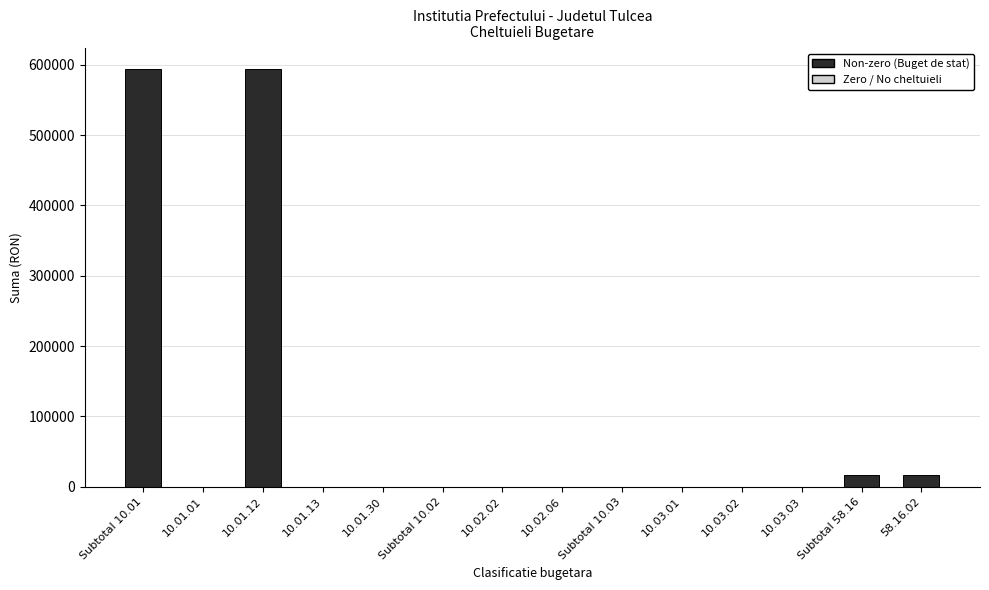

Reading left to right, transcribe all the data shown in this chart.

Subtotal 10.01=593784	10.01.01=0	10.01.12=593784	10.01.13=0	10.01.30=0	Subtotal 10.02=0	10.02.02=0	10.02.06=0	Subtotal 10.03=0	10.03.01=0	10.03.02=0	10.03.03=0	Subtotal 58.16=16720	58.16.02=16720